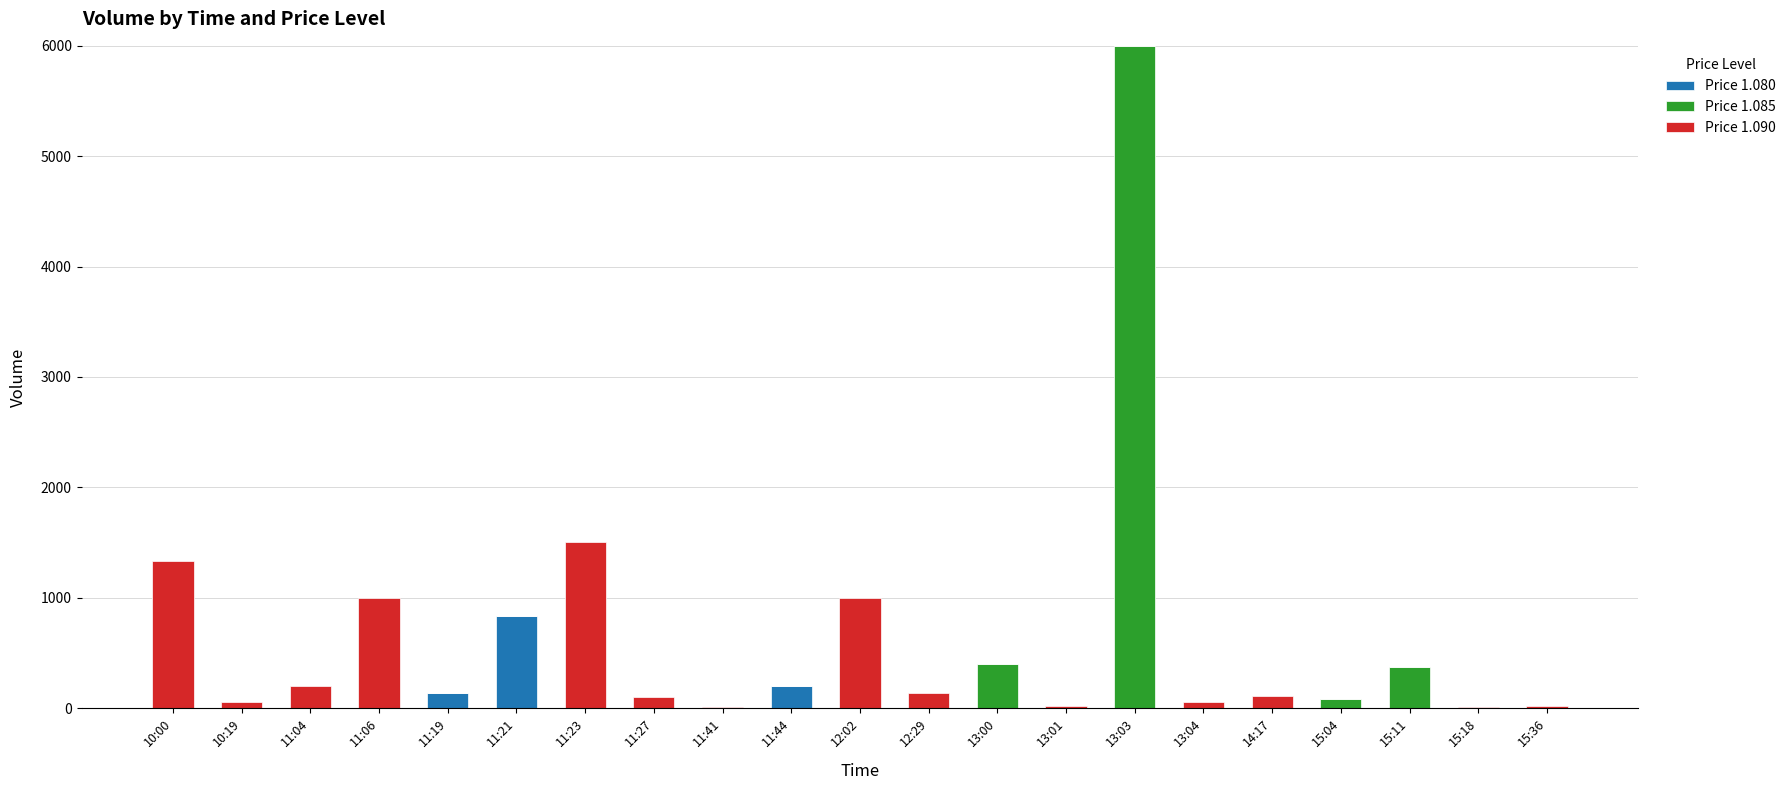

Which category has the highest value in the Price 1.080 series?

11:21